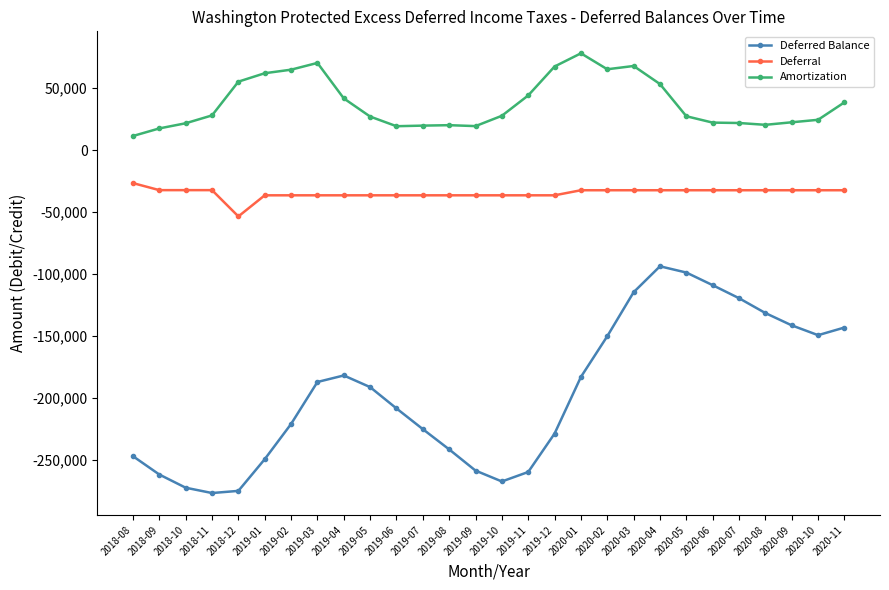

What is the maximum value for Deferred Balance?

-93695.8